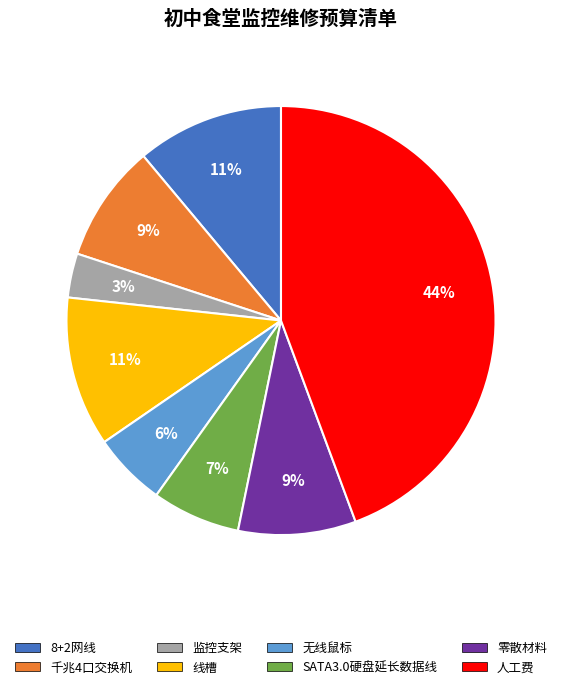

To the nearest percent, what portion does 8+2网线 represent?

11%